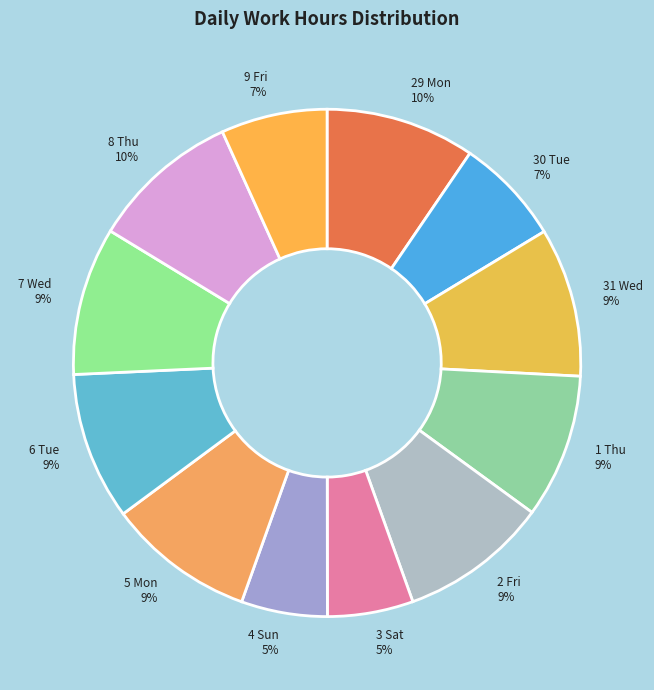

Is the sum of 1 Thu and 30 Tue greater than half?

No